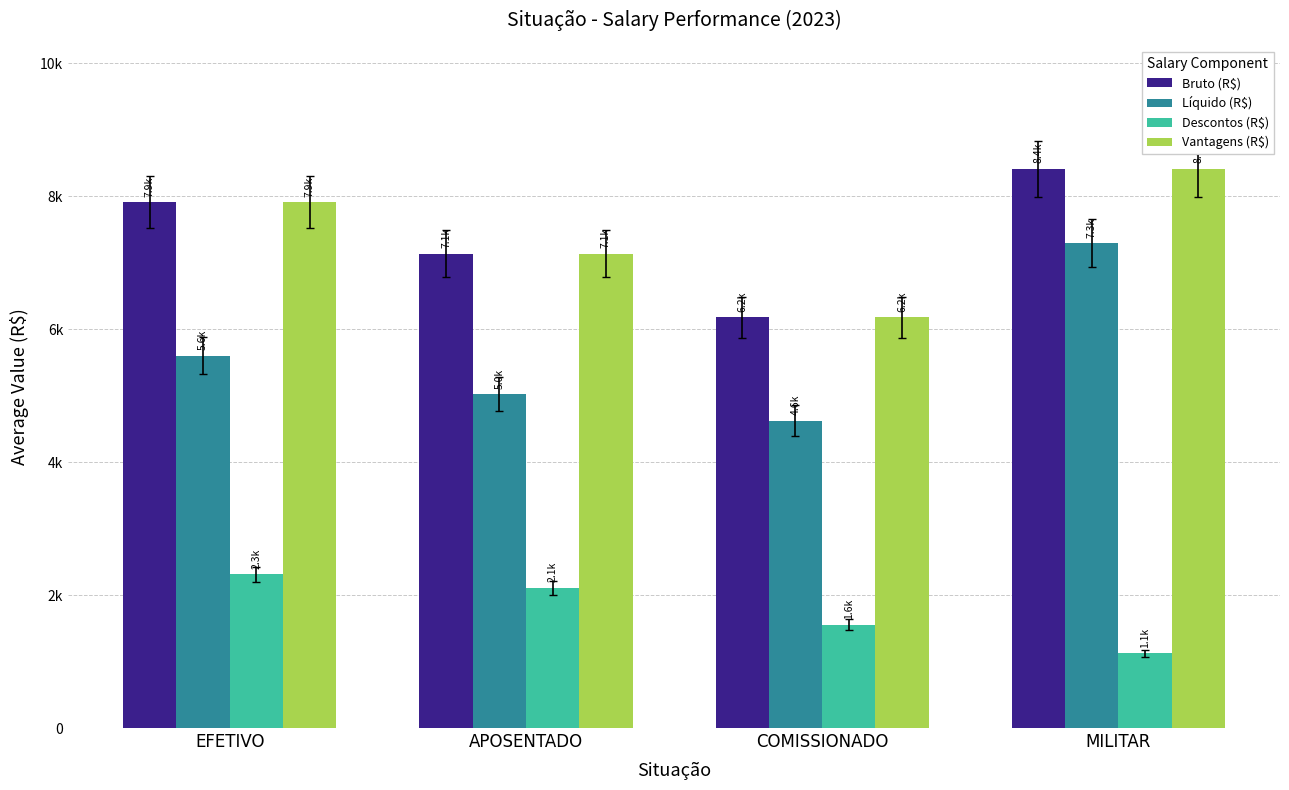

Are the bars horizontal?

No